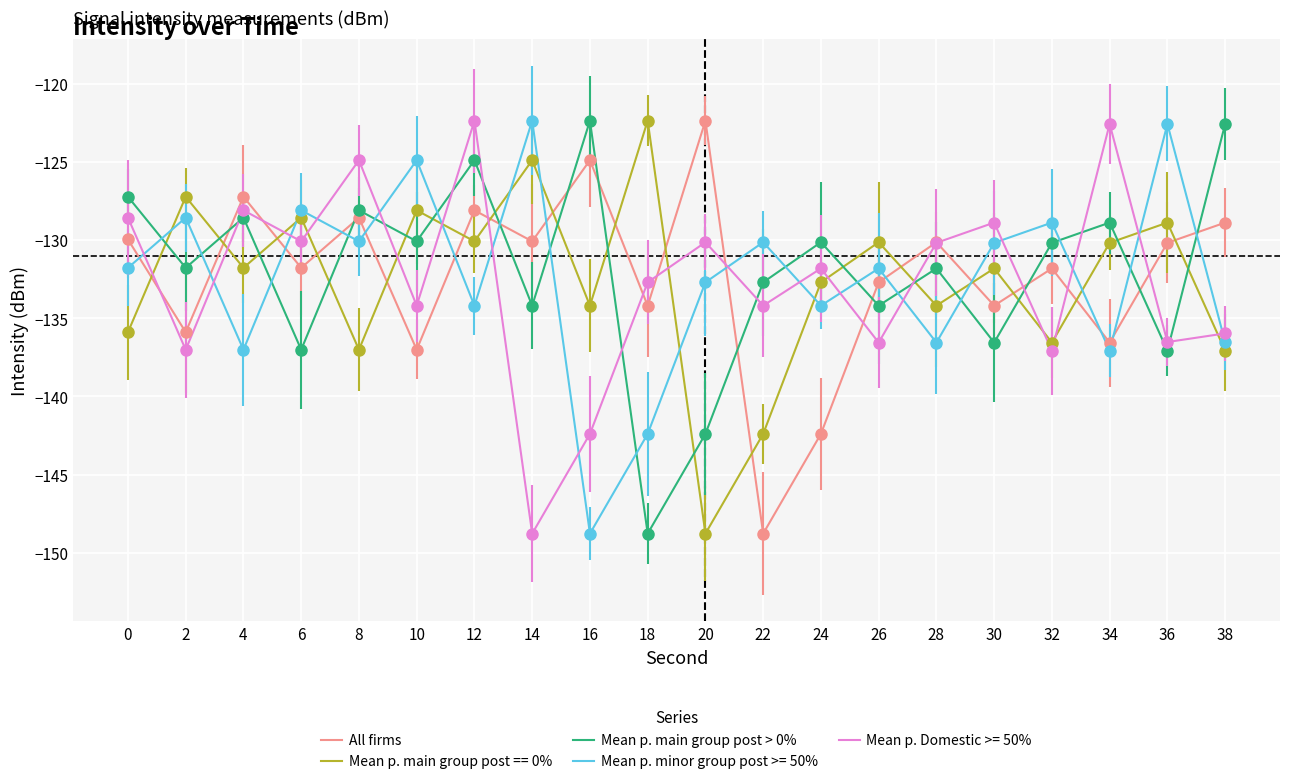

What is the total value across all series at 26?

-665.4